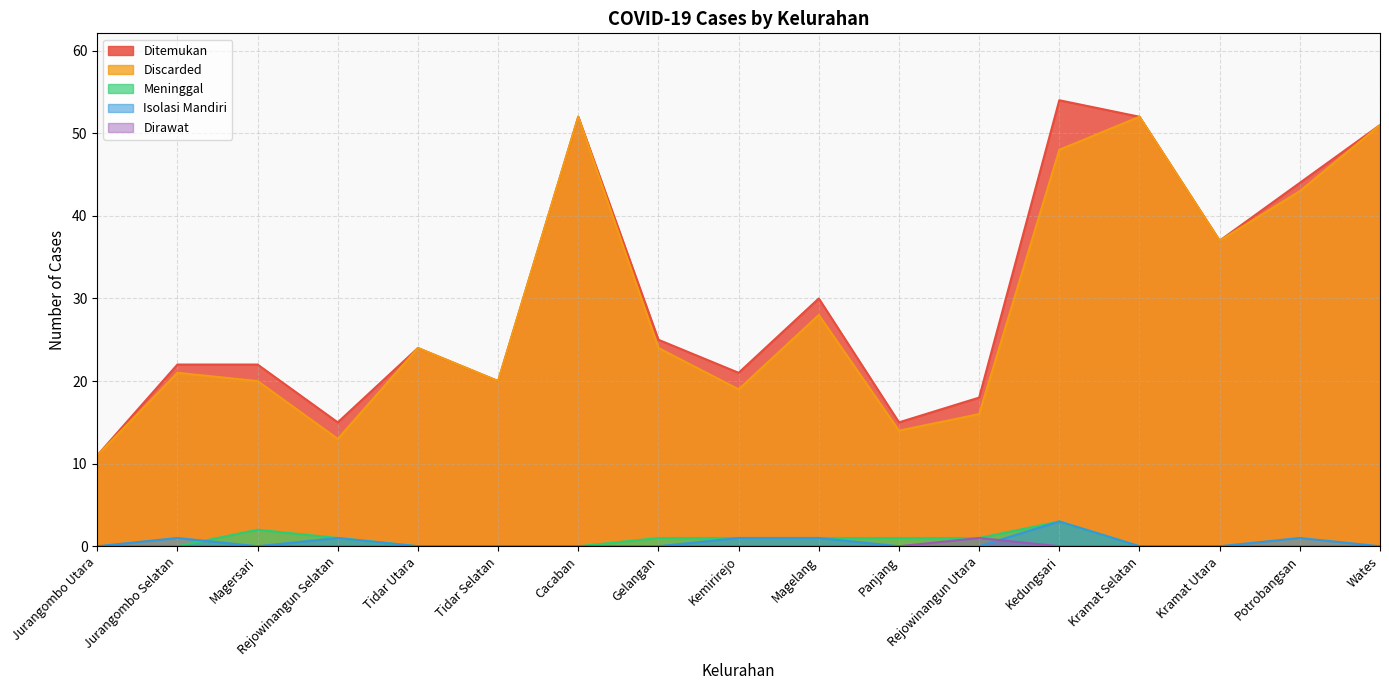

Reading left to right, extract all data points from this chart.

Ditemukan: Jurangombo Utara=11	Jurangombo Selatan=22	Magersari=22	Rejowinangun Selatan=15	Tidar Utara=24	Tidar Selatan=20	Cacaban=52	Gelangan=25	Kemirirejo=21	Magelang=30	Panjang=15	Rejowinangun Utara=18	Kedungsari=54	Kramat Selatan=52	Kramat Utara=37	Potrobangsan=44	Wates=51
Discarded: Jurangombo Utara=11	Jurangombo Selatan=21	Magersari=20	Rejowinangun Selatan=13	Tidar Utara=24	Tidar Selatan=20	Cacaban=52	Gelangan=24	Kemirirejo=19	Magelang=28	Panjang=14	Rejowinangun Utara=16	Kedungsari=48	Kramat Selatan=52	Kramat Utara=37	Potrobangsan=43	Wates=51
Meninggal: Jurangombo Utara=0	Jurangombo Selatan=0	Magersari=2	Rejowinangun Selatan=1	Tidar Utara=0	Tidar Selatan=0	Cacaban=0	Gelangan=1	Kemirirejo=1	Magelang=1	Panjang=1	Rejowinangun Utara=1	Kedungsari=3	Kramat Selatan=0	Kramat Utara=0	Potrobangsan=0	Wates=0
Isolasi Mandiri: Jurangombo Utara=0	Jurangombo Selatan=1	Magersari=0	Rejowinangun Selatan=1	Tidar Utara=0	Tidar Selatan=0	Cacaban=0	Gelangan=0	Kemirirejo=1	Magelang=1	Panjang=0	Rejowinangun Utara=0	Kedungsari=3	Kramat Selatan=0	Kramat Utara=0	Potrobangsan=1	Wates=0
Dirawat: Jurangombo Utara=0	Jurangombo Selatan=0	Magersari=0	Rejowinangun Selatan=0	Tidar Utara=0	Tidar Selatan=0	Cacaban=0	Gelangan=0	Kemirirejo=0	Magelang=0	Panjang=0	Rejowinangun Utara=1	Kedungsari=0	Kramat Selatan=0	Kramat Utara=0	Potrobangsan=0	Wates=0